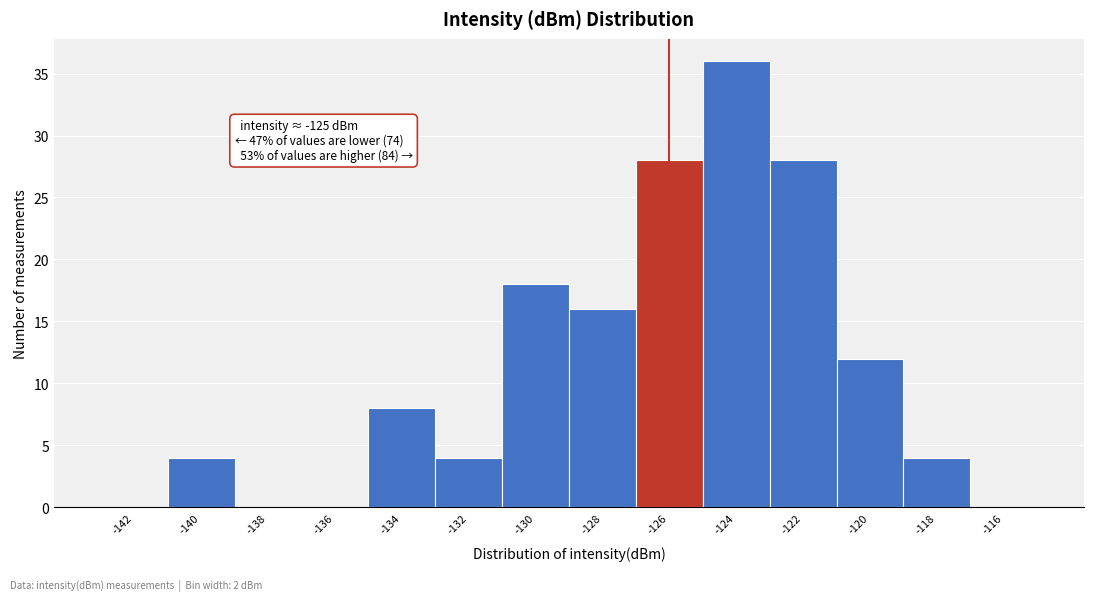

Reading right to left, what are all the values shown in this chart?

-116=0	-118=4	-120=12	-122=28	-124=36	-126=28	-128=16	-130=18	-132=4	-134=8	-136=0	-138=0	-140=4	-142=0